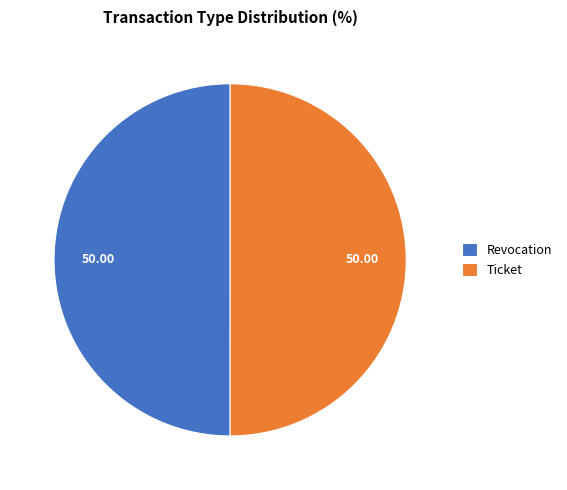

What is the ratio of the value at Ticket to the value at Revocation?

1.0